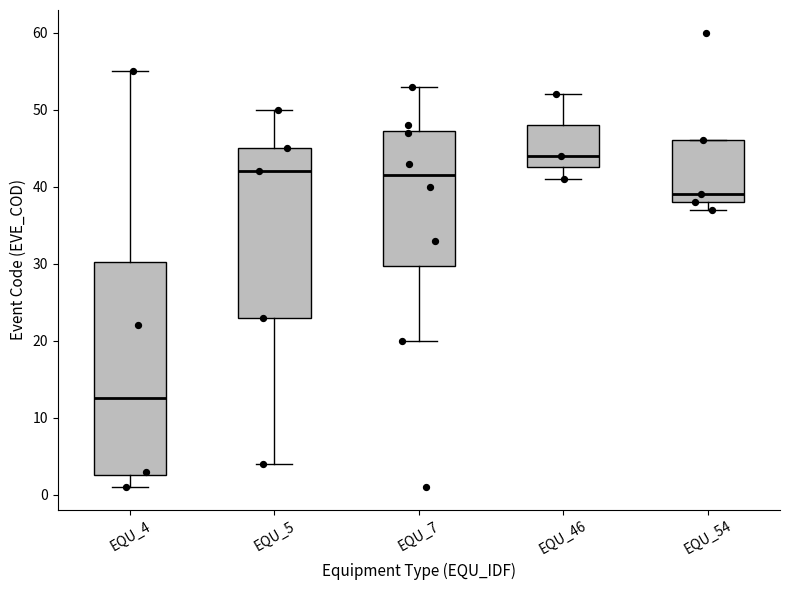

Where does the upper whisker of the box for EQU_5 end on the y-axis? The values are not printed on the chart, so give them approximately, as read against the axis.

50